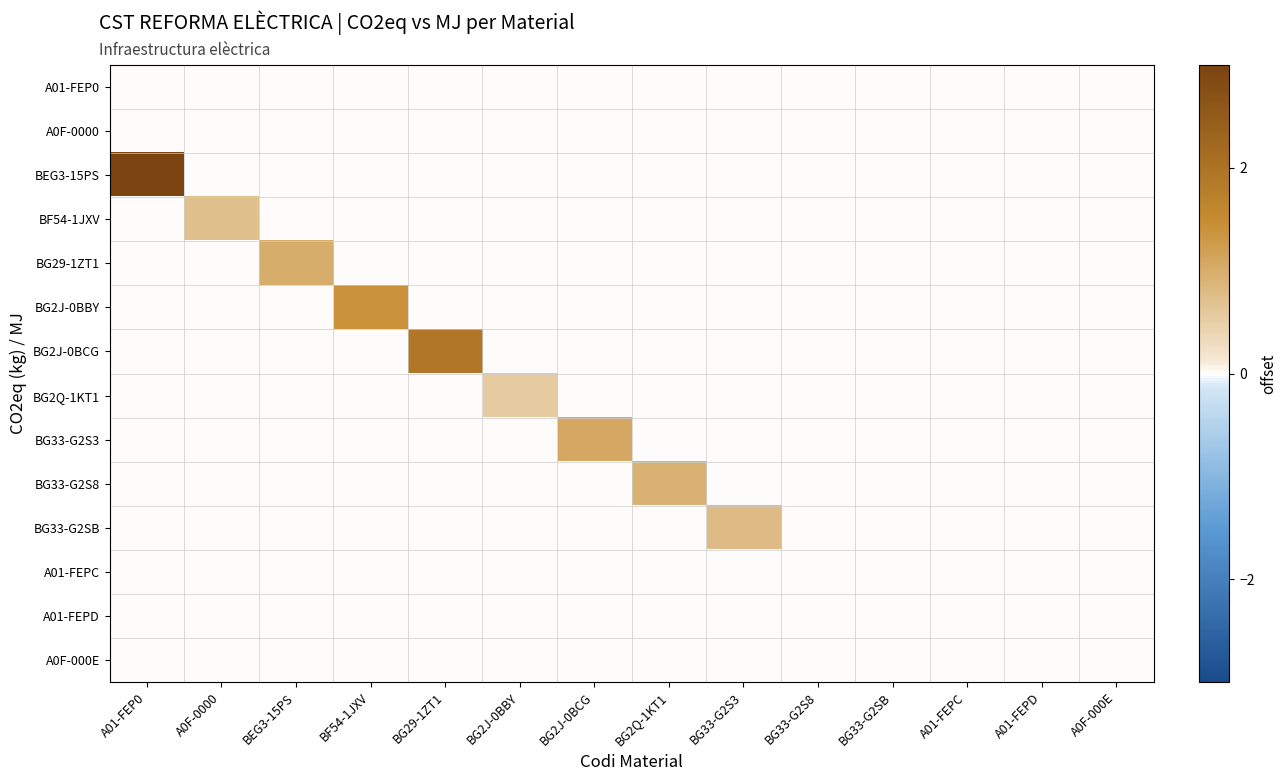

Reading left to right, transcribe all the data shown in this chart.

A01-FEP0: A01-FEP0=0.0	A0F-0000=0.0	BEG3-15PS=0.0	BF54-1JXV=0.0	BG29-1ZT1=0.0	BG2J-0BBY=0.0	BG2J-0BCG=0.0	BG2Q-1KT1=0.0	BG33-G2S3=0.0	BG33-G2S8=0.0	BG33-G2SB=0.0	A01-FEPC=0.0	A01-FEPD=0.0	A0F-000E=0.0
A0F-0000: A01-FEP0=0.0	A0F-0000=0.0	BEG3-15PS=0.0	BF54-1JXV=0.0	BG29-1ZT1=0.0	BG2J-0BBY=0.0	BG2J-0BCG=0.0	BG2Q-1KT1=0.0	BG33-G2S3=0.0	BG33-G2S8=0.0	BG33-G2SB=0.0	A01-FEPC=0.0	A01-FEPD=0.0	A0F-000E=0.0
BEG3-15PS: A01-FEP0=6.0	A0F-0000=0.0	BEG3-15PS=0.0	BF54-1JXV=0.0	BG29-1ZT1=0.0	BG2J-0BBY=0.0	BG2J-0BCG=0.0	BG2Q-1KT1=0.0	BG33-G2S3=0.0	BG33-G2S8=0.0	BG33-G2SB=0.0	A01-FEPC=0.0	A01-FEPD=0.0	A0F-000E=0.0
BF54-1JXV: A01-FEP0=0.0	A0F-0000=0.7	BEG3-15PS=0.0	BF54-1JXV=0.0	BG29-1ZT1=0.0	BG2J-0BBY=0.0	BG2J-0BCG=0.0	BG2Q-1KT1=0.0	BG33-G2S3=0.0	BG33-G2S8=0.0	BG33-G2SB=0.0	A01-FEPC=0.0	A01-FEPD=0.0	A0F-000E=0.0
BG29-1ZT1: A01-FEP0=0.0	A0F-0000=0.0	BEG3-15PS=1.0	BF54-1JXV=0.0	BG29-1ZT1=0.0	BG2J-0BBY=0.0	BG2J-0BCG=0.0	BG2Q-1KT1=0.0	BG33-G2S3=0.0	BG33-G2S8=0.0	BG33-G2SB=0.0	A01-FEPC=0.0	A01-FEPD=0.0	A0F-000E=0.0
BG2J-0BBY: A01-FEP0=0.0	A0F-0000=0.0	BEG3-15PS=0.0	BF54-1JXV=1.4	BG29-1ZT1=0.0	BG2J-0BBY=0.0	BG2J-0BCG=0.0	BG2Q-1KT1=0.0	BG33-G2S3=0.0	BG33-G2S8=0.0	BG33-G2SB=0.0	A01-FEPC=0.0	A01-FEPD=0.0	A0F-000E=0.0
BG2J-0BCG: A01-FEP0=0.0	A0F-0000=0.0	BEG3-15PS=0.0	BF54-1JXV=0.0	BG29-1ZT1=1.9	BG2J-0BBY=0.0	BG2J-0BCG=0.0	BG2Q-1KT1=0.0	BG33-G2S3=0.0	BG33-G2S8=0.0	BG33-G2SB=0.0	A01-FEPC=0.0	A01-FEPD=0.0	A0F-000E=0.0
BG2Q-1KT1: A01-FEP0=0.0	A0F-0000=0.0	BEG3-15PS=0.0	BF54-1JXV=0.0	BG29-1ZT1=0.0	BG2J-0BBY=0.6	BG2J-0BCG=0.0	BG2Q-1KT1=0.0	BG33-G2S3=0.0	BG33-G2S8=0.0	BG33-G2SB=0.0	A01-FEPC=0.0	A01-FEPD=0.0	A0F-000E=0.0
BG33-G2S3: A01-FEP0=0.0	A0F-0000=0.0	BEG3-15PS=0.0	BF54-1JXV=0.0	BG29-1ZT1=0.0	BG2J-0BBY=0.0	BG2J-0BCG=1.1	BG2Q-1KT1=0.0	BG33-G2S3=0.0	BG33-G2S8=0.0	BG33-G2SB=0.0	A01-FEPC=0.0	A01-FEPD=0.0	A0F-000E=0.0
BG33-G2S8: A01-FEP0=0.0	A0F-0000=0.0	BEG3-15PS=0.0	BF54-1JXV=0.0	BG29-1ZT1=0.0	BG2J-0BBY=0.0	BG2J-0BCG=0.0	BG2Q-1KT1=0.9	BG33-G2S3=0.0	BG33-G2S8=0.0	BG33-G2SB=0.0	A01-FEPC=0.0	A01-FEPD=0.0	A0F-000E=0.0
BG33-G2SB: A01-FEP0=0.0	A0F-0000=0.0	BEG3-15PS=0.0	BF54-1JXV=0.0	BG29-1ZT1=0.0	BG2J-0BBY=0.0	BG2J-0BCG=0.0	BG2Q-1KT1=0.0	BG33-G2S3=0.8	BG33-G2S8=0.0	BG33-G2SB=0.0	A01-FEPC=0.0	A01-FEPD=0.0	A0F-000E=0.0
A01-FEPC: A01-FEP0=0.0	A0F-0000=0.0	BEG3-15PS=0.0	BF54-1JXV=0.0	BG29-1ZT1=0.0	BG2J-0BBY=0.0	BG2J-0BCG=0.0	BG2Q-1KT1=0.0	BG33-G2S3=0.0	BG33-G2S8=0.0	BG33-G2SB=0.0	A01-FEPC=0.0	A01-FEPD=0.0	A0F-000E=0.0
A01-FEPD: A01-FEP0=0.0	A0F-0000=0.0	BEG3-15PS=0.0	BF54-1JXV=0.0	BG29-1ZT1=0.0	BG2J-0BBY=0.0	BG2J-0BCG=0.0	BG2Q-1KT1=0.0	BG33-G2S3=0.0	BG33-G2S8=0.0	BG33-G2SB=0.0	A01-FEPC=0.0	A01-FEPD=0.0	A0F-000E=0.0
A0F-000E: A01-FEP0=0.0	A0F-0000=0.0	BEG3-15PS=0.0	BF54-1JXV=0.0	BG29-1ZT1=0.0	BG2J-0BBY=0.0	BG2J-0BCG=0.0	BG2Q-1KT1=0.0	BG33-G2S3=0.0	BG33-G2S8=0.0	BG33-G2SB=0.0	A01-FEPC=0.0	A01-FEPD=0.0	A0F-000E=0.0